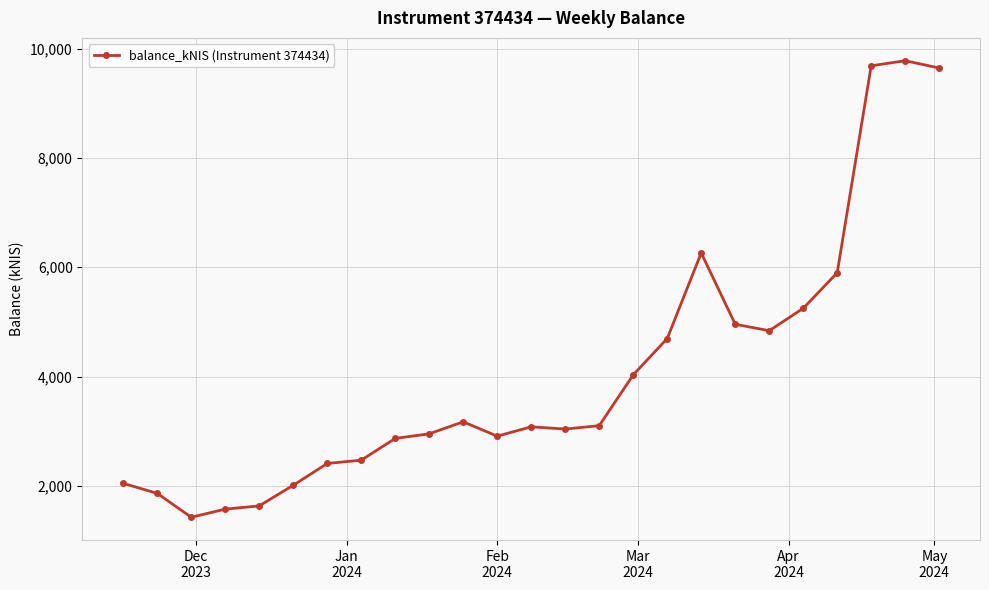

What is the value of the 6th point from the left?

2010.5